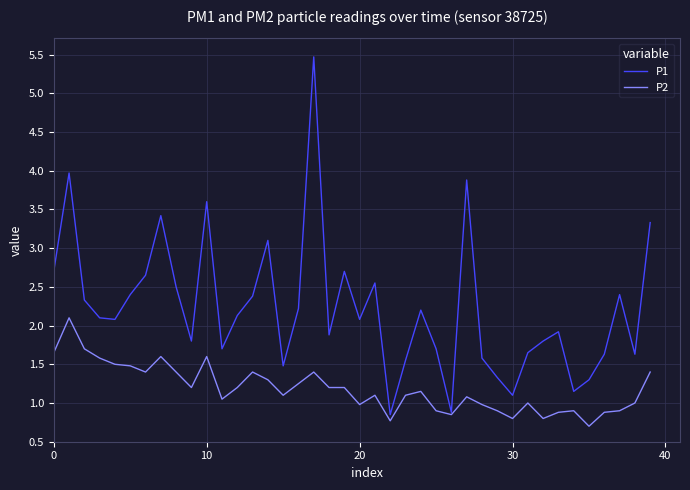

Which series has the largest total across all categories?

P1